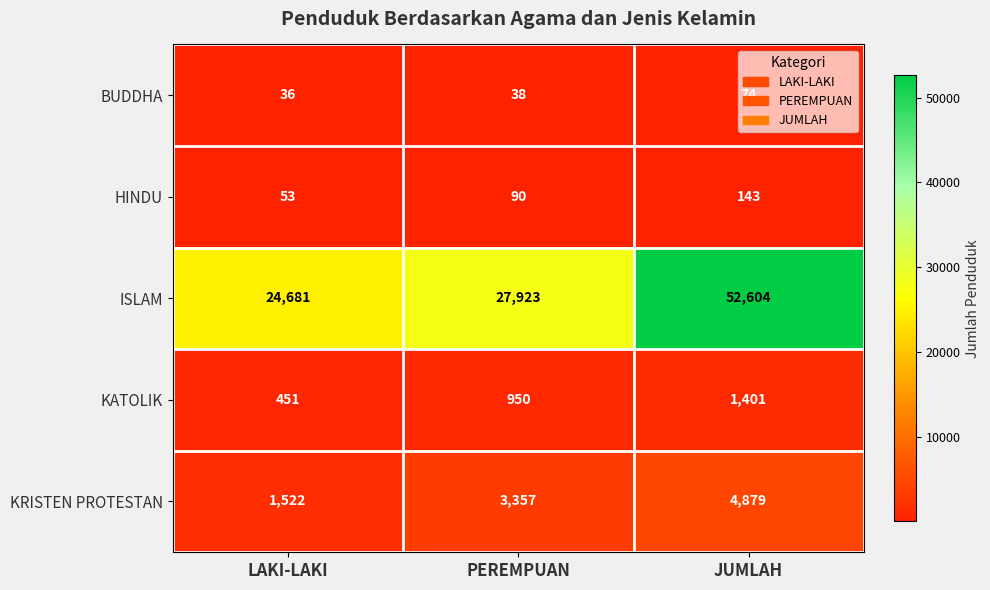

The value of ISLAM at JUMLAH is 52604. True or false?

True